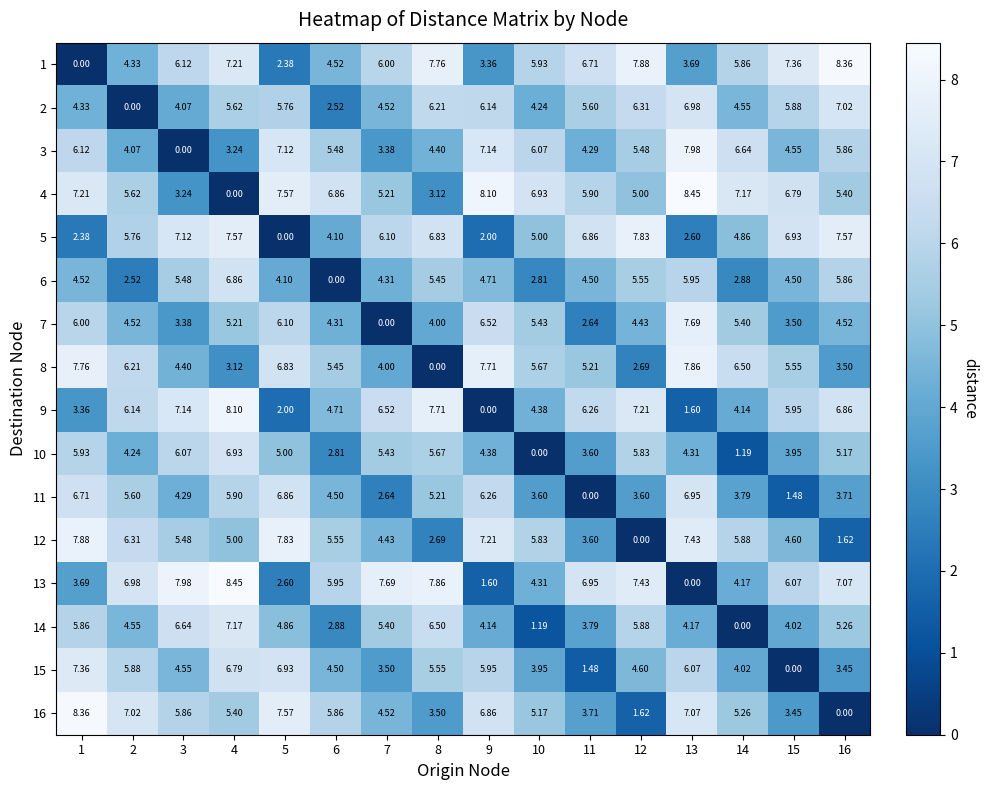

Is the value of 5 at 3 greater than the value of 3 at 13?

No